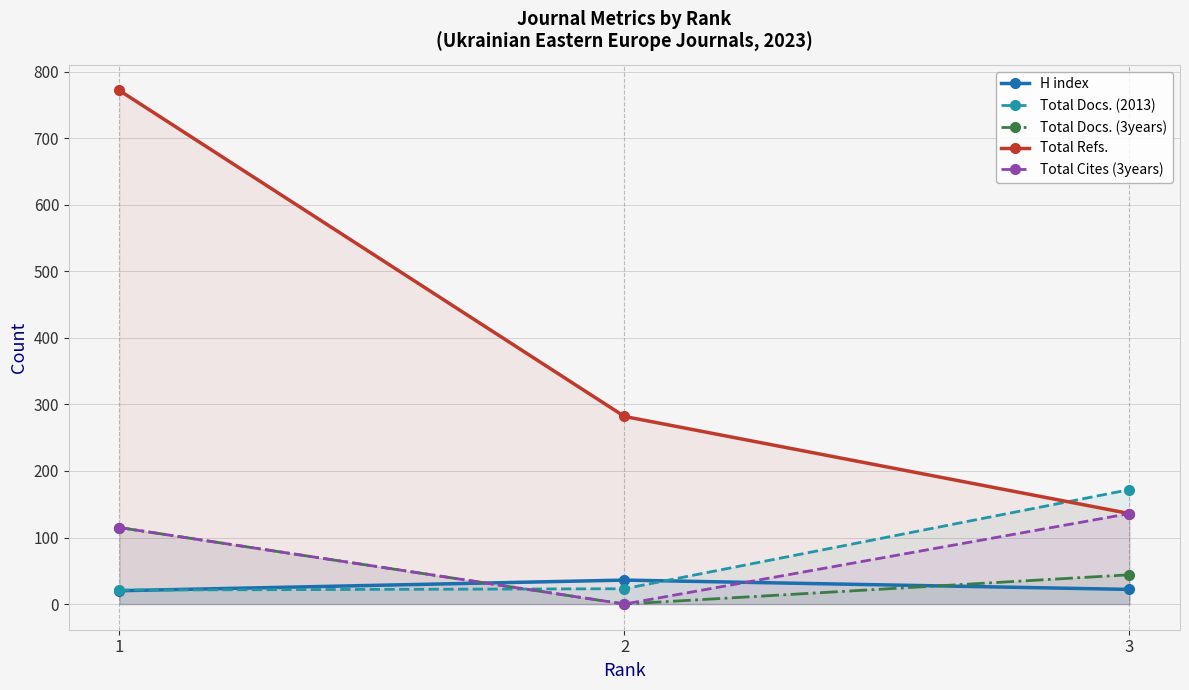

Which category has the highest value in the Total Cites (3years) series?

3